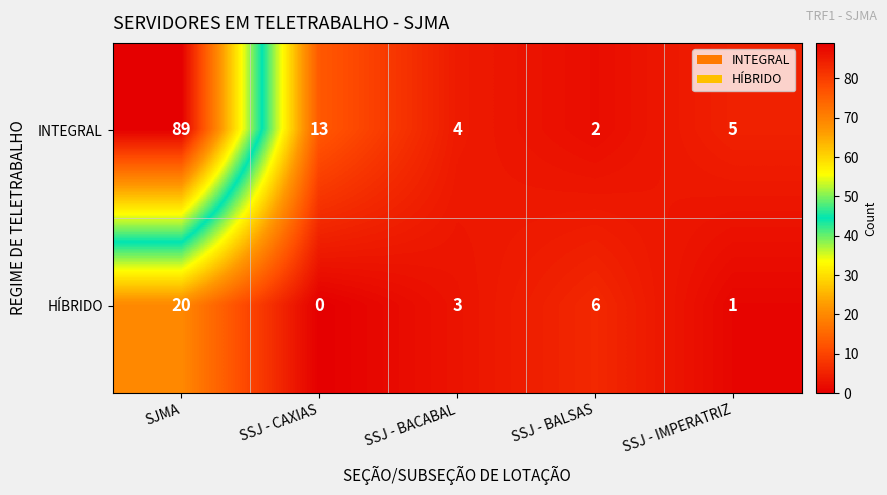

Where does the INTEGRAL series first go above 5?

SJMA